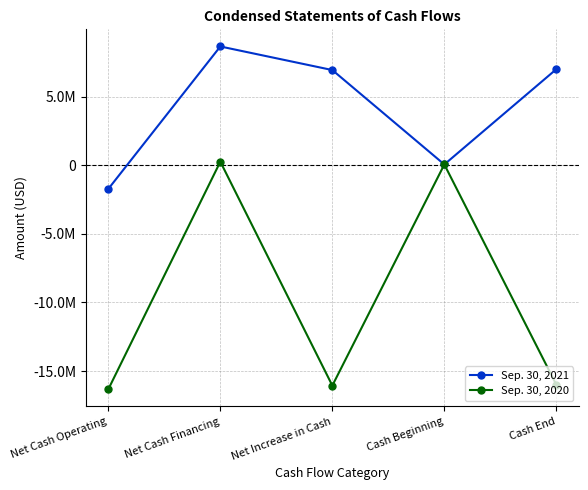

What are all the series names shown in the legend?

Sep. 30, 2021, Sep. 30, 2020